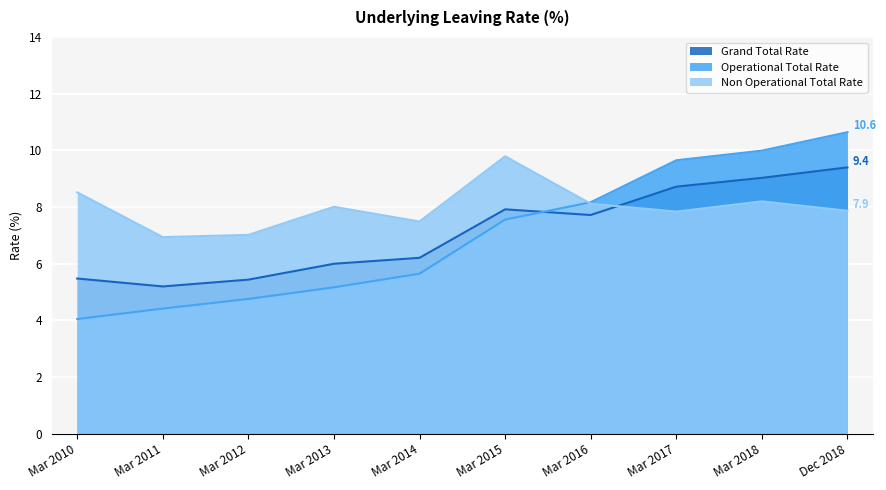

Which series changed the most between Mar 2010 and Mar 2018?

Operational Total Rate